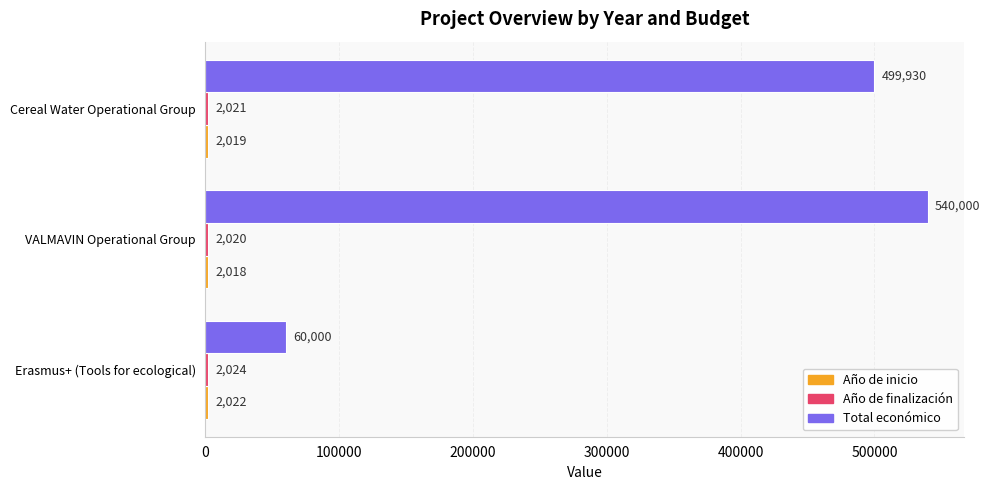

The value of Total económico at Cereal Water Operational Group is 499930. True or false?

True